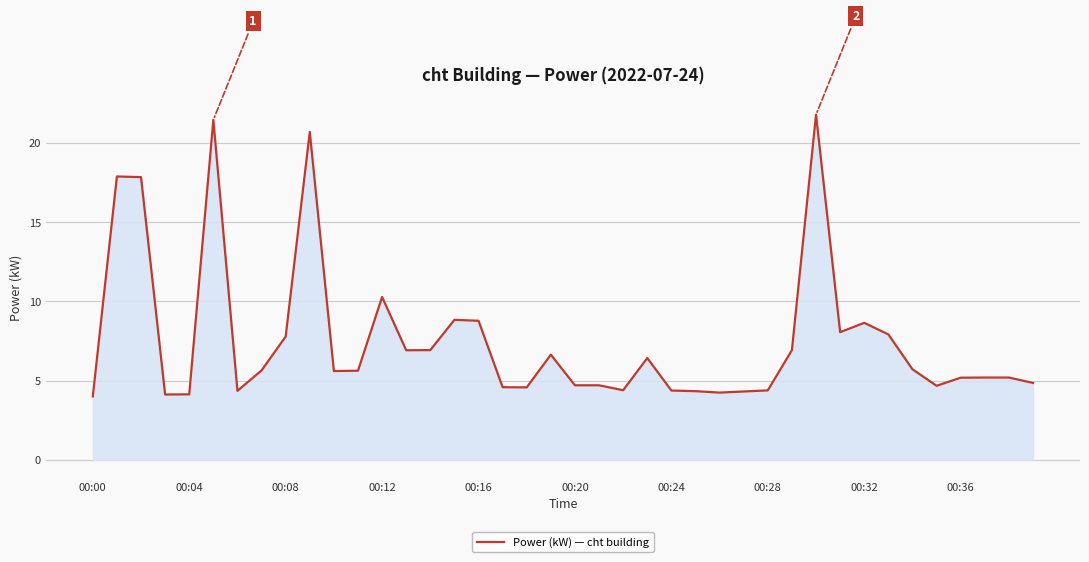

What is the difference between the maximum and minimum values?

17.8